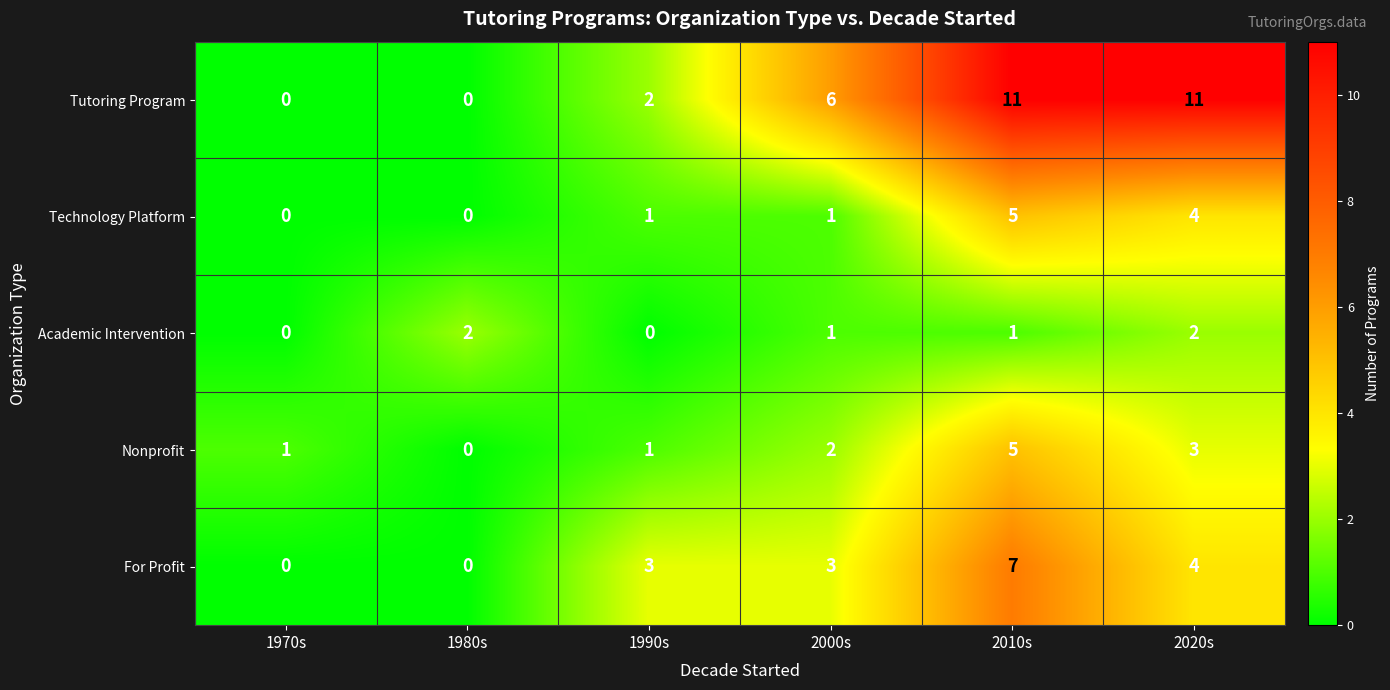

What is the sum of all For Profit values?

17